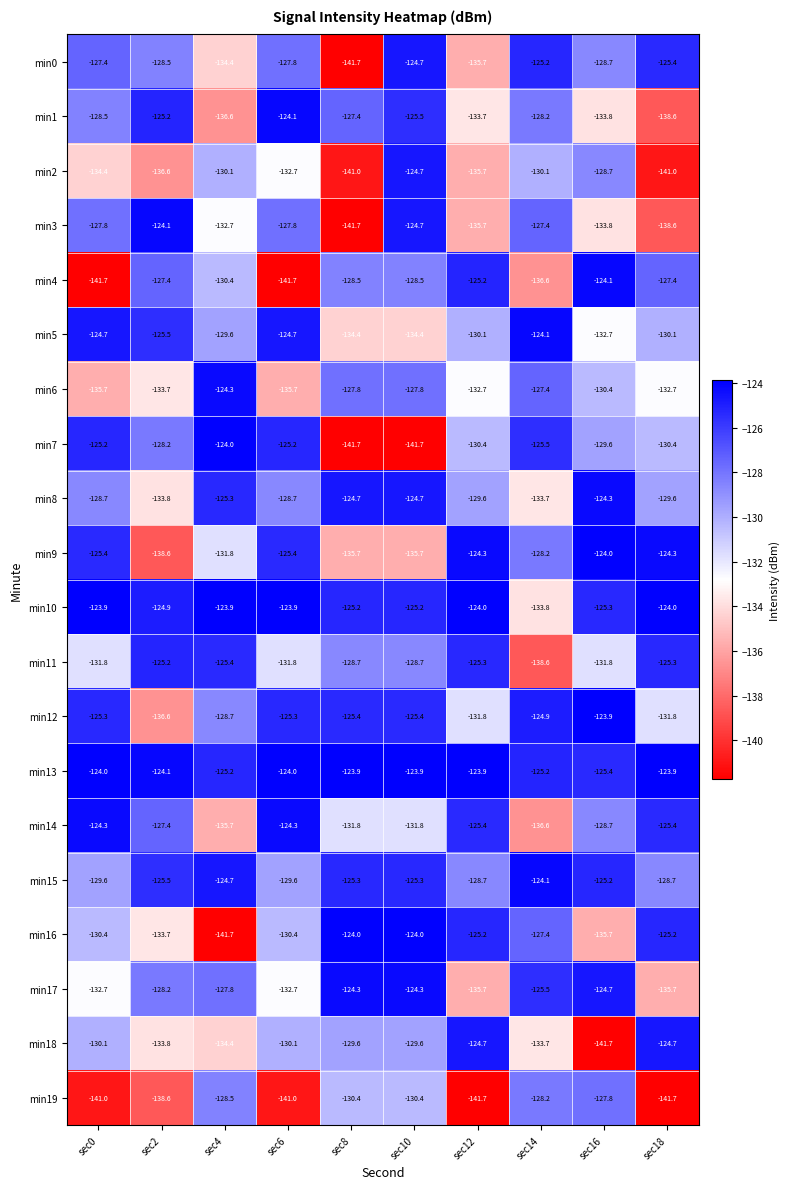

What is the difference between the second highest and second lowest values in the min1 series?

11.4